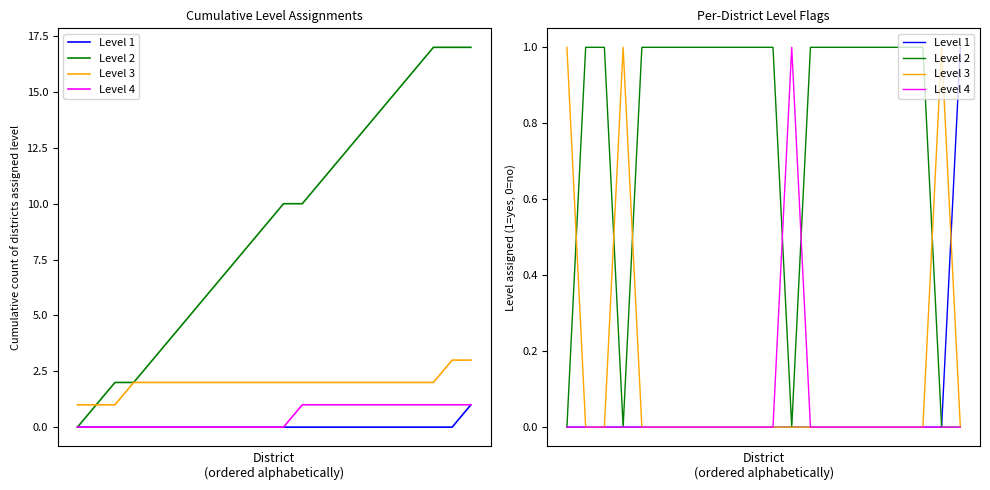

True or false: Level 1 has more than 1 interior local peaks.

False